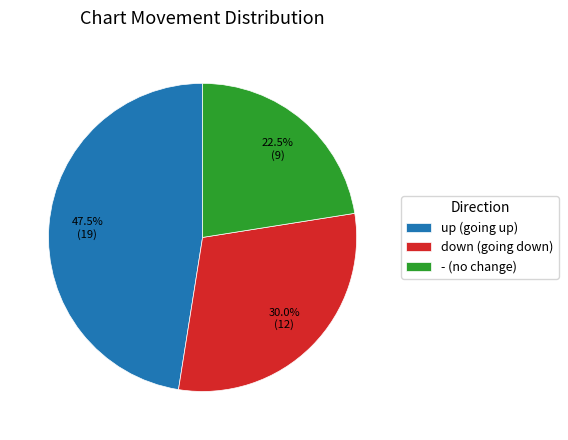

Is there a majority slice in this chart?

No